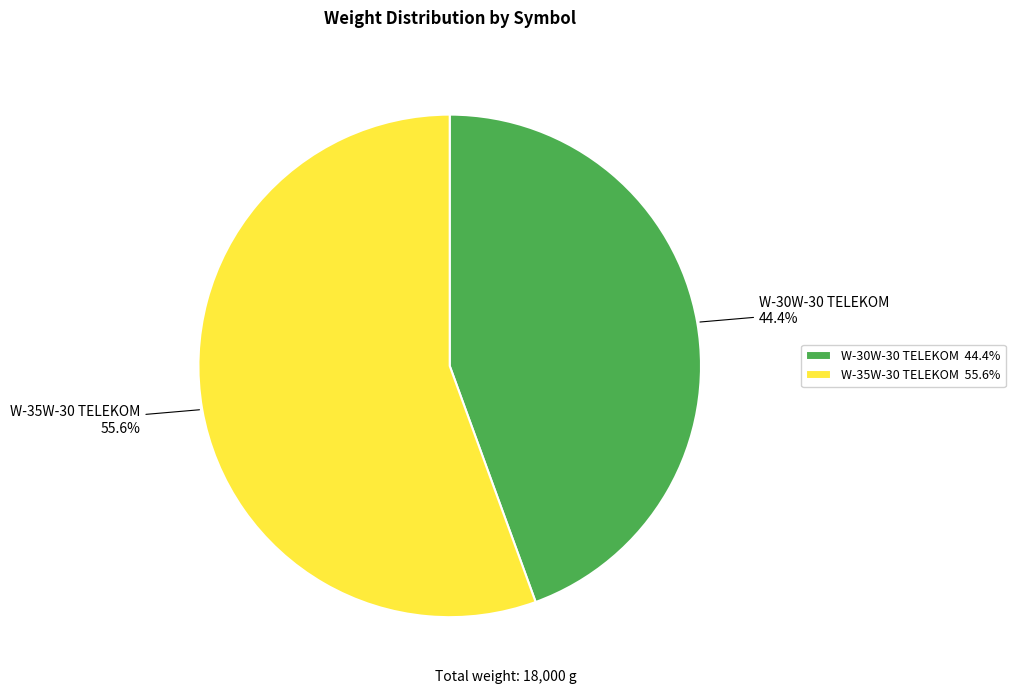

Between W-30W-30 TELEKOM 44.4% and W-35W-30 TELEKOM 55.6%, which is larger?

W-35W-30 TELEKOM 55.6%